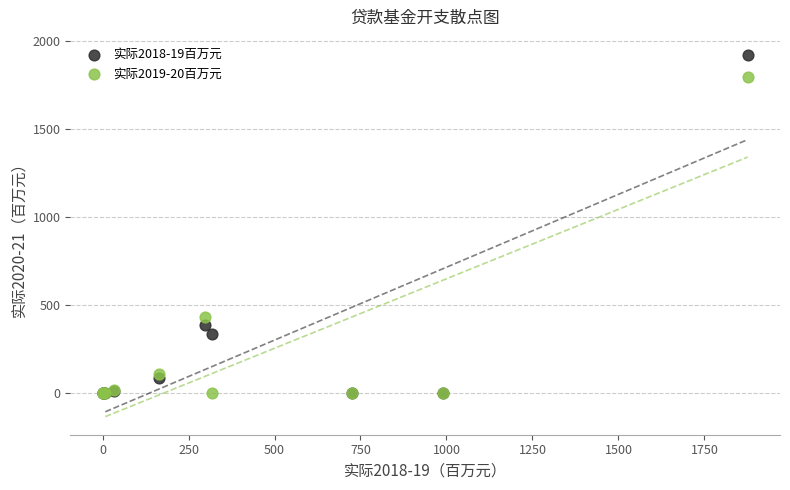

Which series has the widest spread of Y values?

实际2018-19百万元